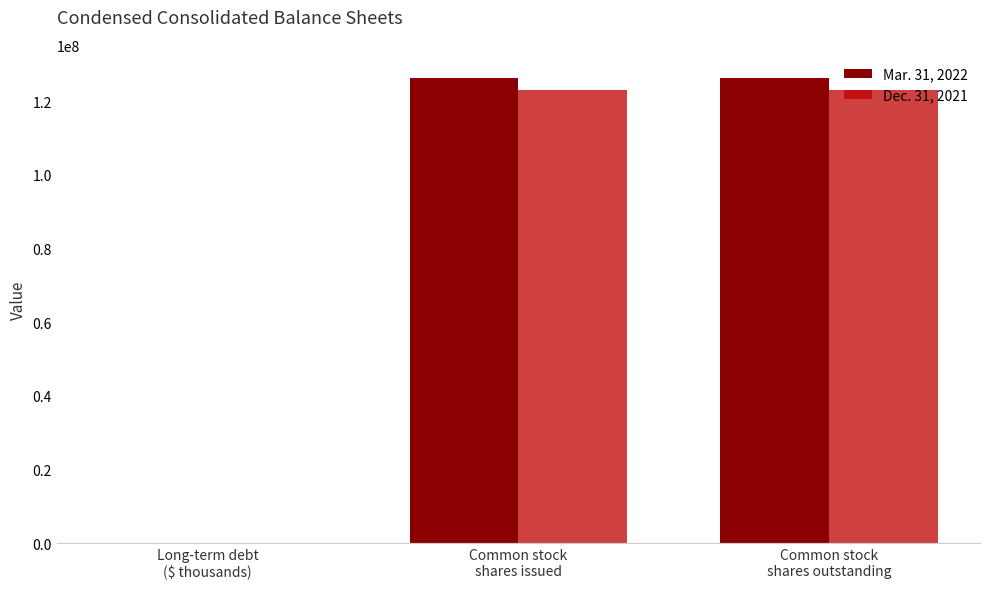

How many distinct data groups are displayed?

2